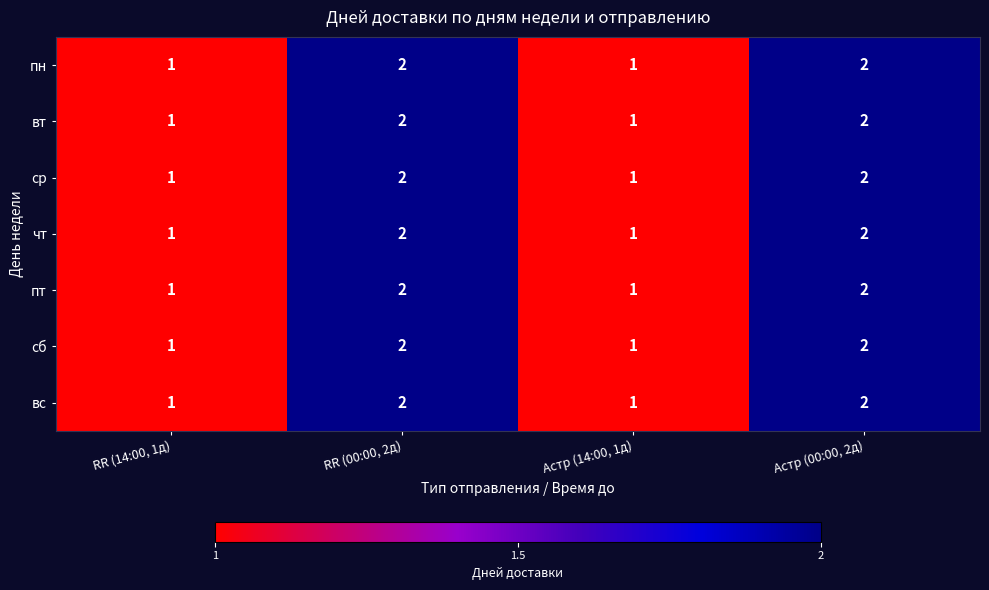

Is the value of ср at RR (00:00, 2д) greater than the value of вт at RR (14:00, 1д)?

Yes